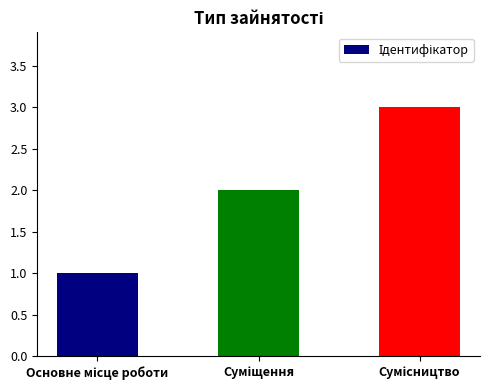

What is the sum of all values?

6